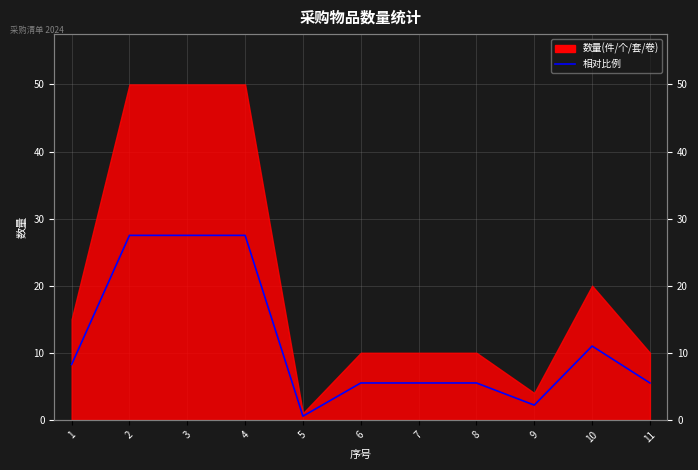

Which has a higher value, 11 or 6?

11